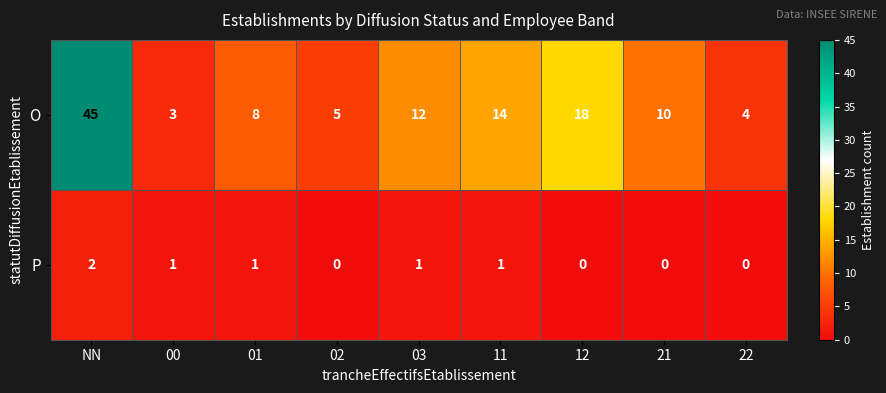

Reading left to right, transcribe all the data shown in this chart.

O: NN=45	00=3	01=8	02=5	03=12	11=14	12=18	21=10	22=4
P: NN=2	00=1	01=1	02=0	03=1	11=1	12=0	21=0	22=0